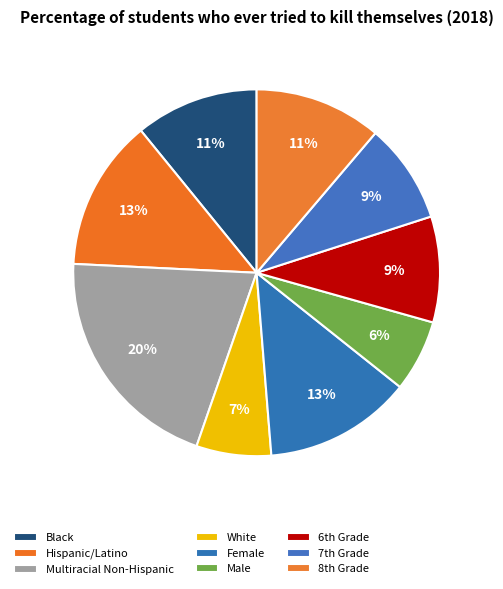

Count the number of slices in the pie.

9